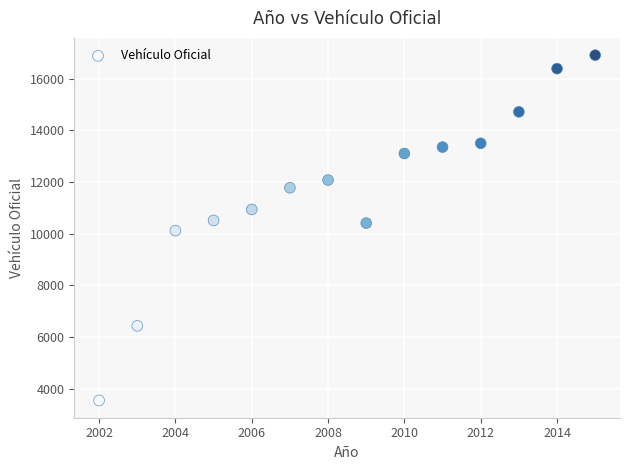

What is the range of X values (max minus min)?

13